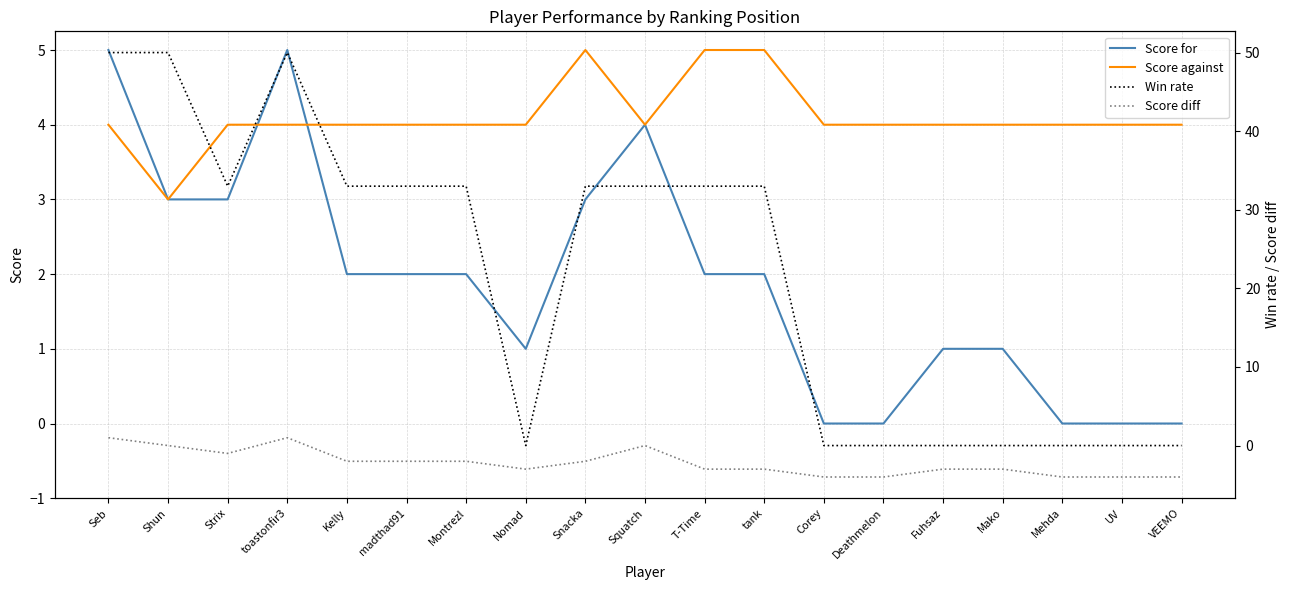

Is this an area chart (filled region under the line)?

No